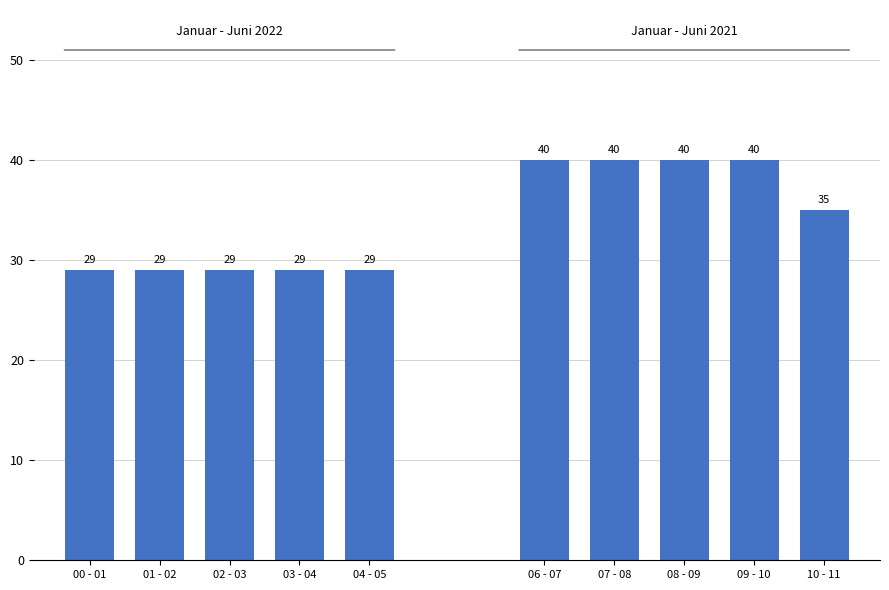

How many series are shown in this chart?

2